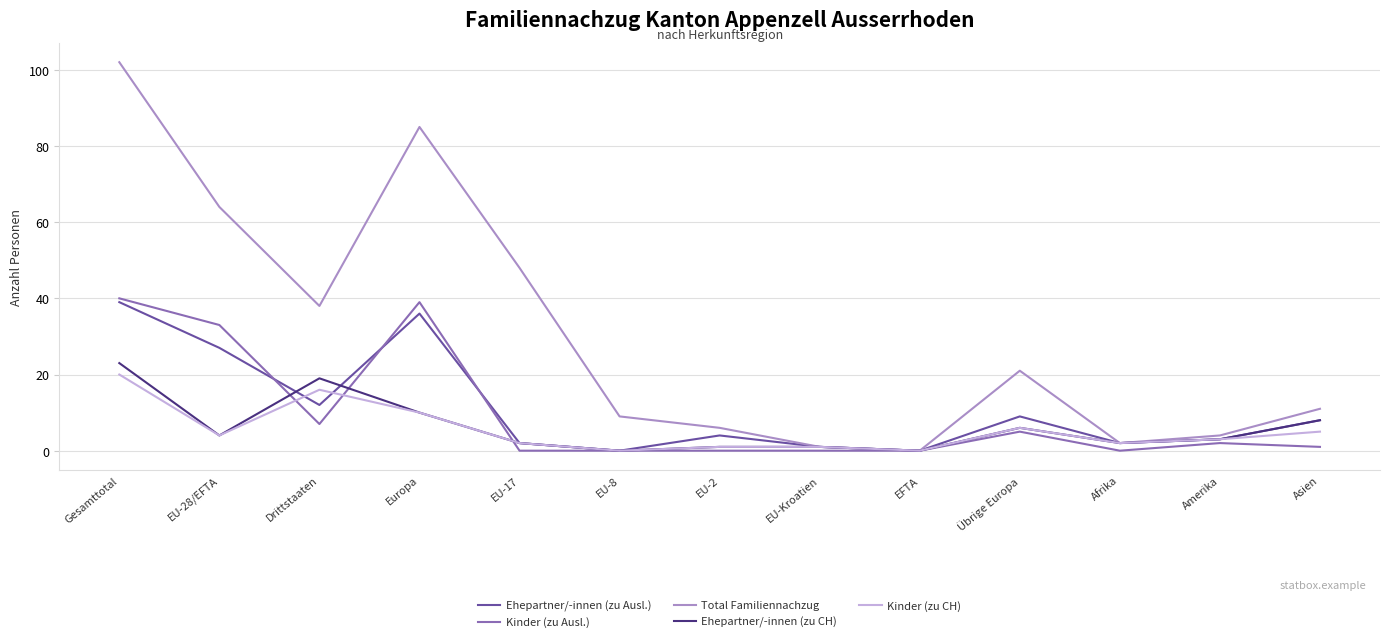

The Kinder (zu CH) series shows 4 at EU-28/EFTA. True or false?

True